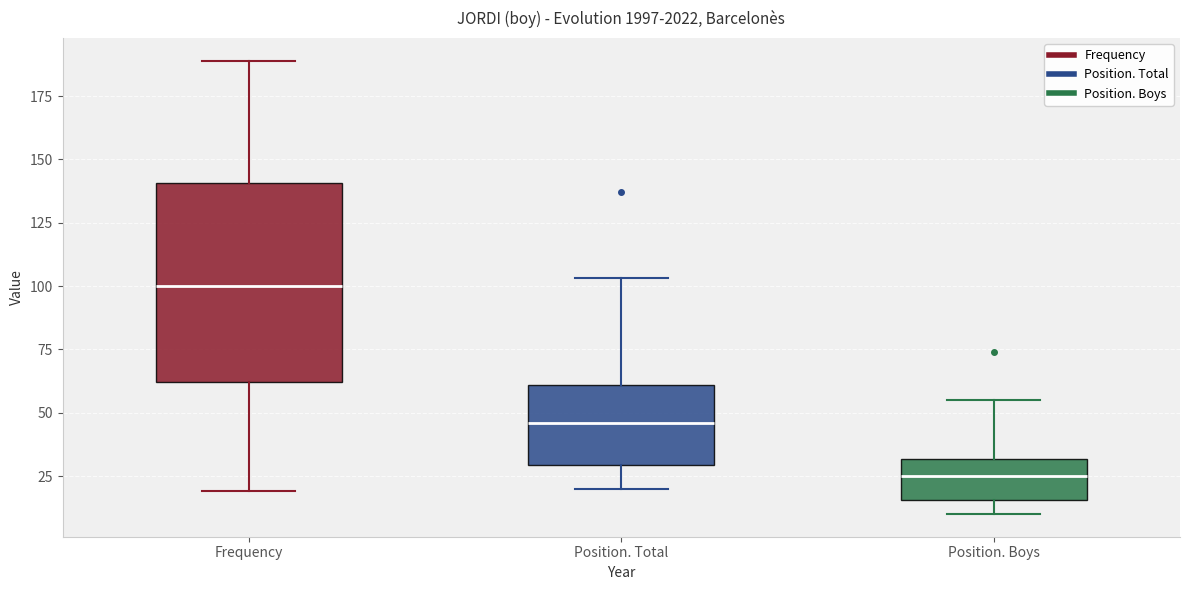

Reading left to right, read every box against the y-axis: the position of its median line, the range the box covers, and the ends of its whiskers. The values are not printed on the chart, so give them approximately, as read against the axis.

Frequency: median 100, box 60 to 140, whiskers 20 to 190
Position. Total: median 45, box 30 to 60, whiskers 20 to 105
Position. Boys: median 25, box 15 to 30, whiskers 10 to 55